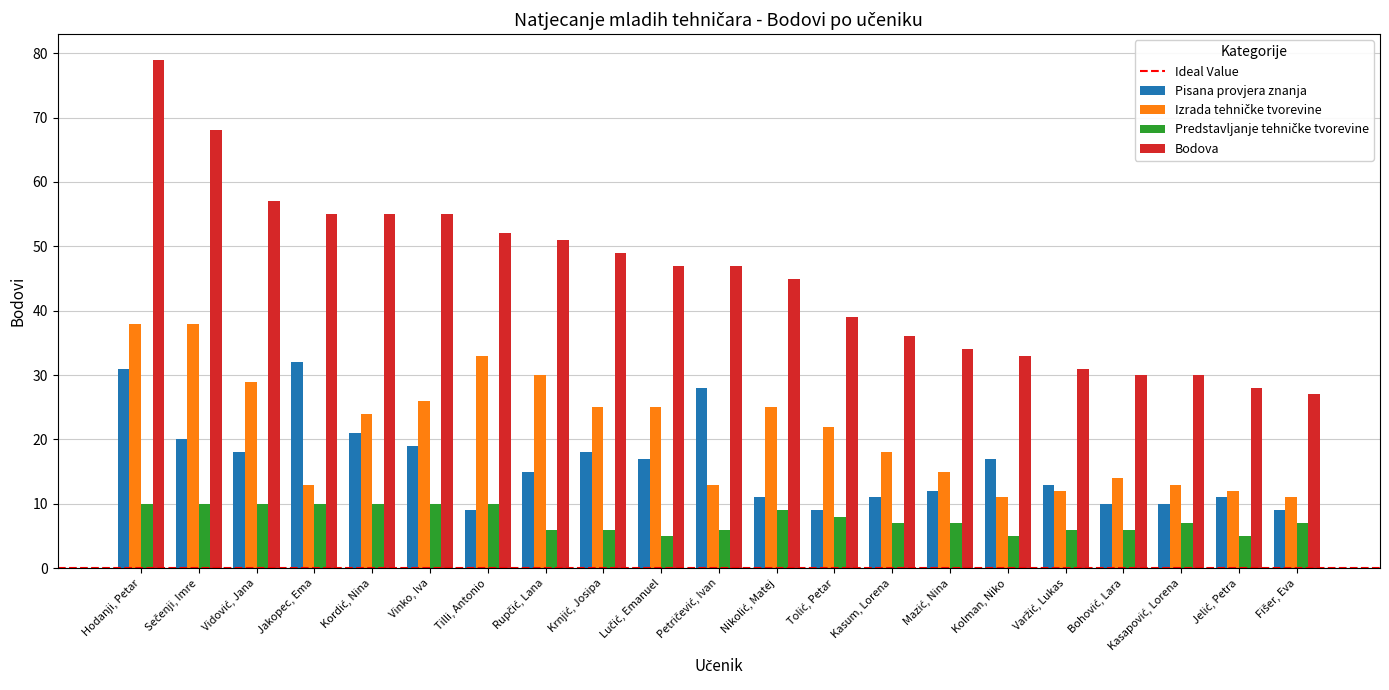

What is the difference between the highest and lowest values at Kasum, Lorena?

29